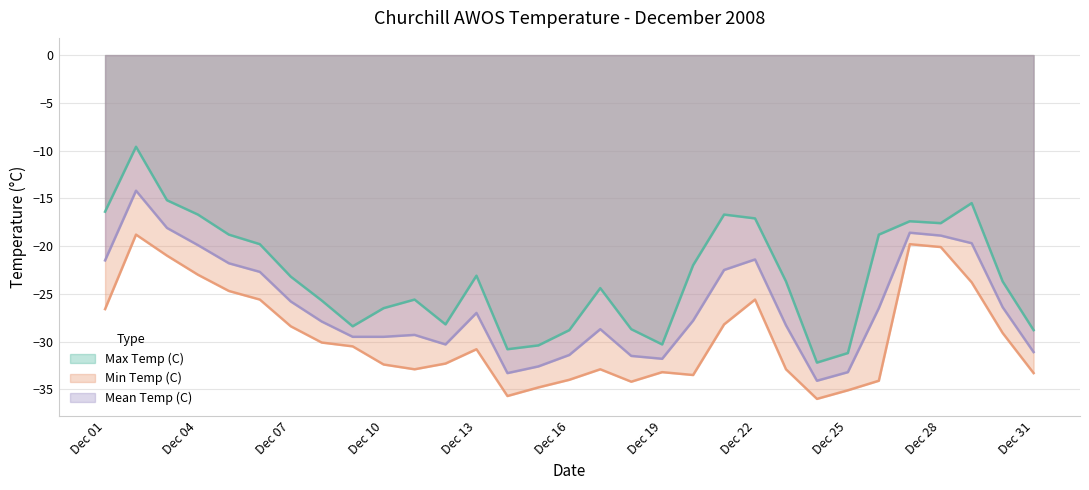

What is the maximum value for Max Temp (C)?

-9.6